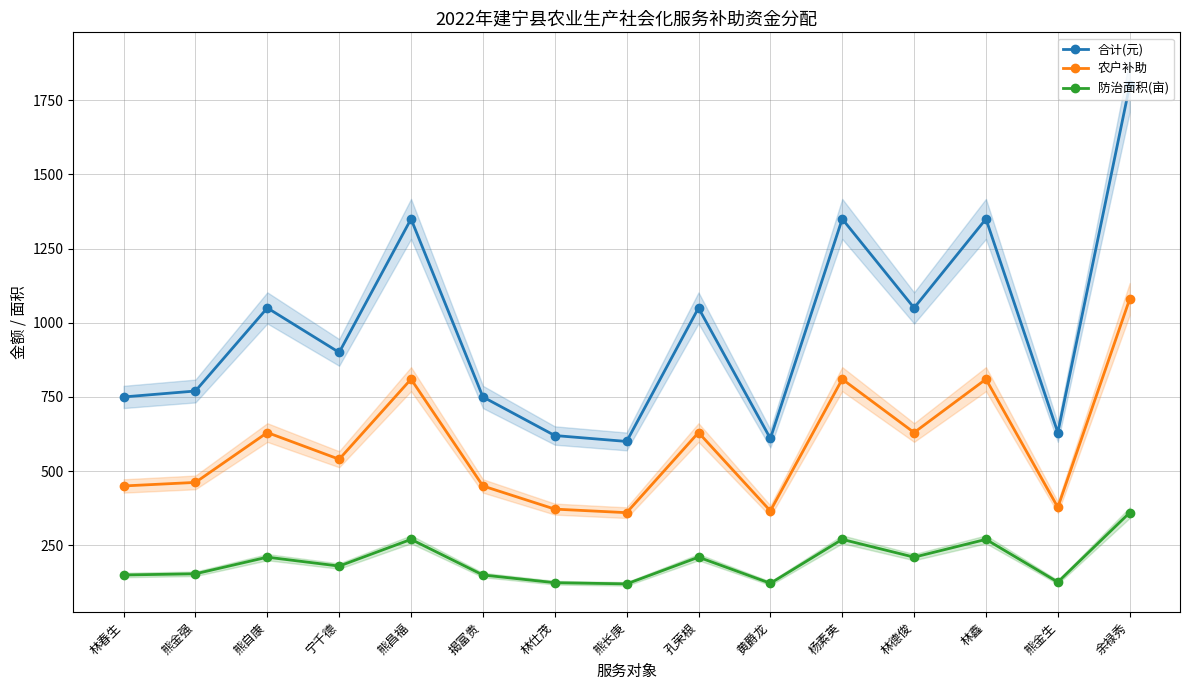

The 农户补助 series shows 1162 at 熊昌福. True or false?

False